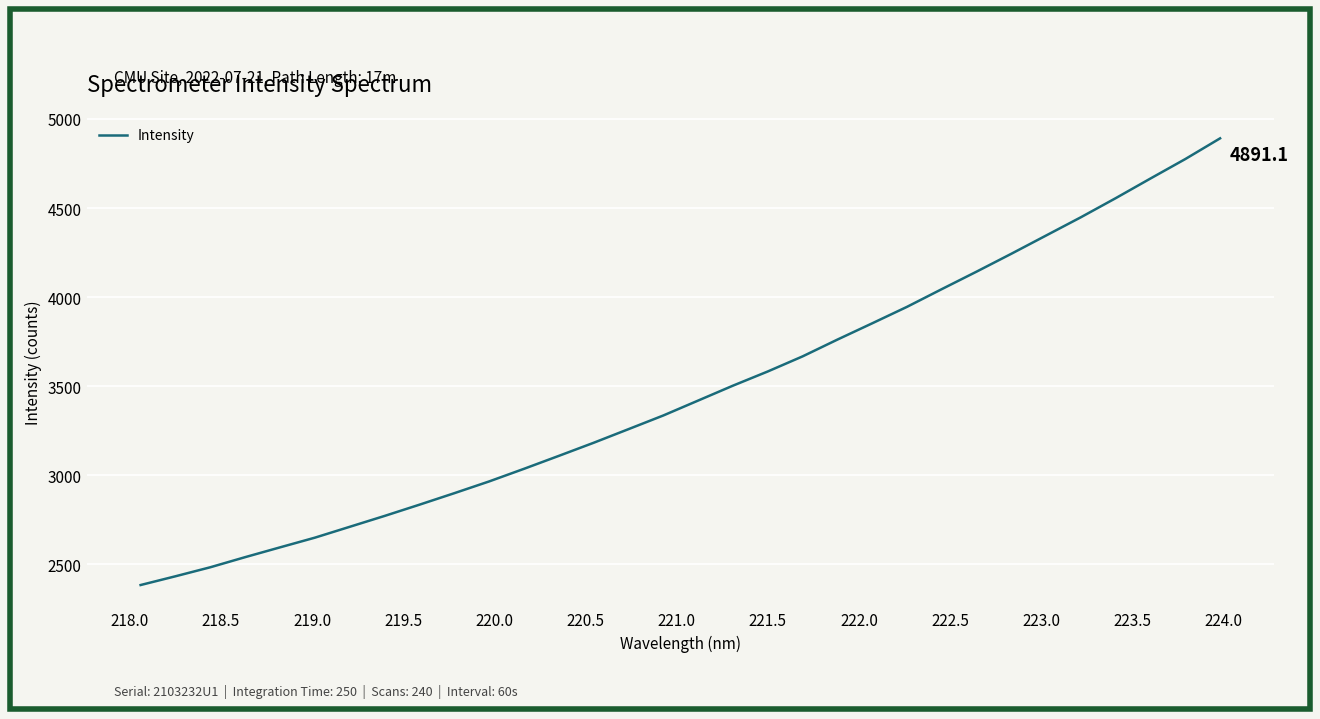

What is the minimum value shown in the chart?

2384.1